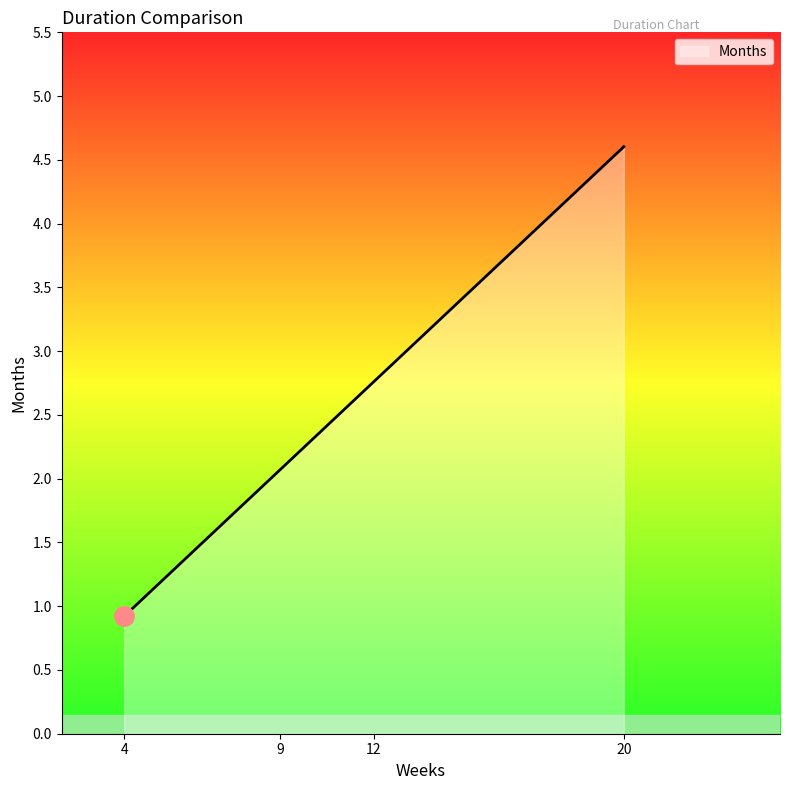

Is it true that the value at 4 is 0.4?

False